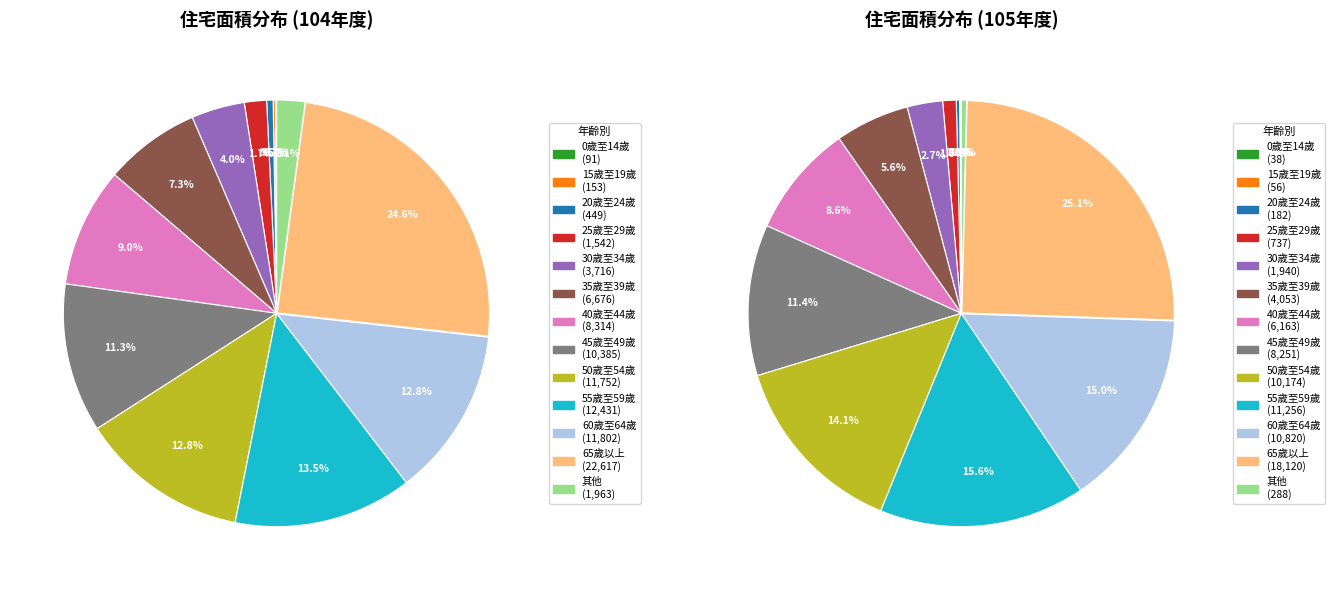

To the nearest percent, what portion does 105年度 represent?

50%